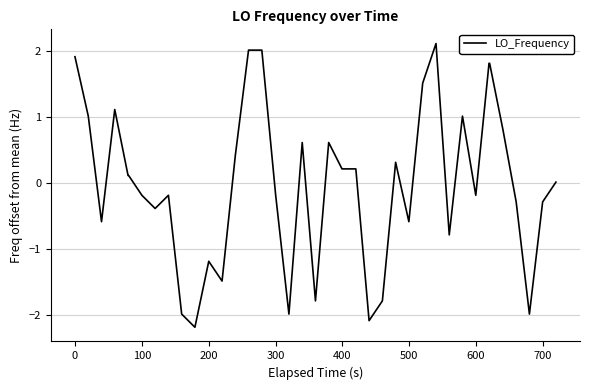

What is the maximum value shown in the chart?

2.1